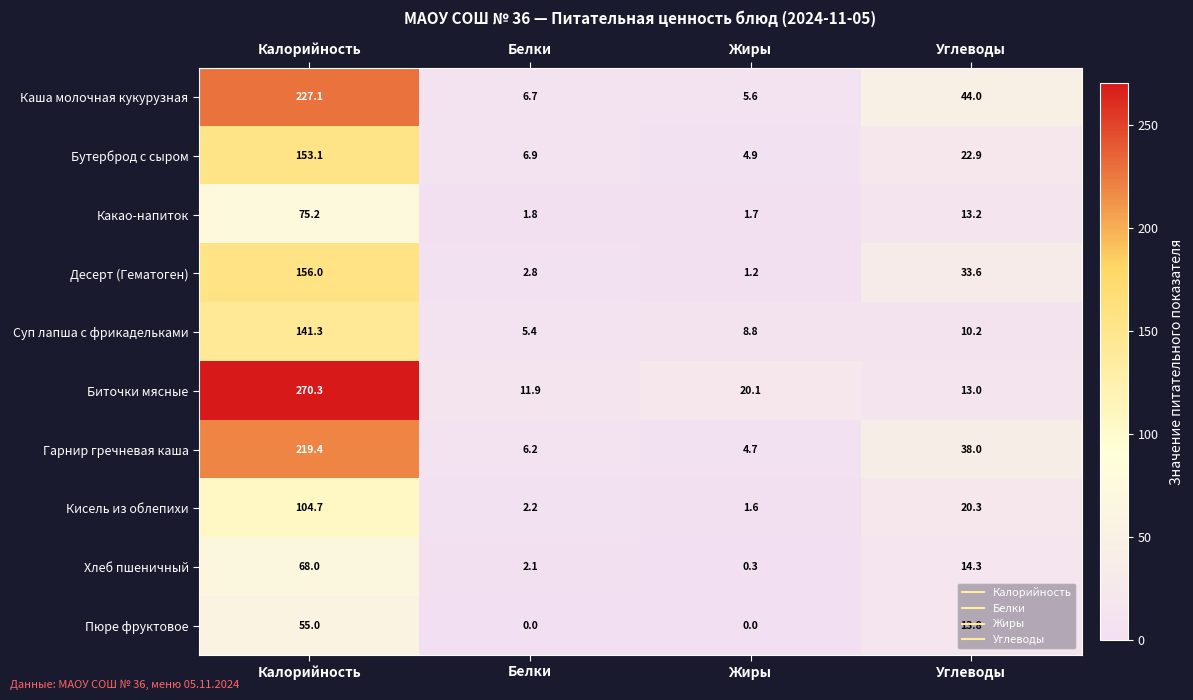

Read the Гарнир гречневая каша value at Жиры.

4.7